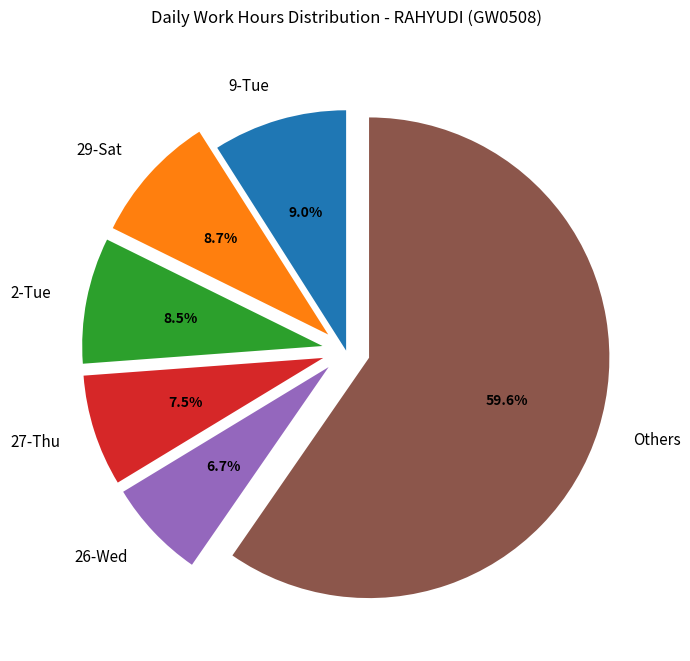

Is 9-Tue the majority of the pie?

No